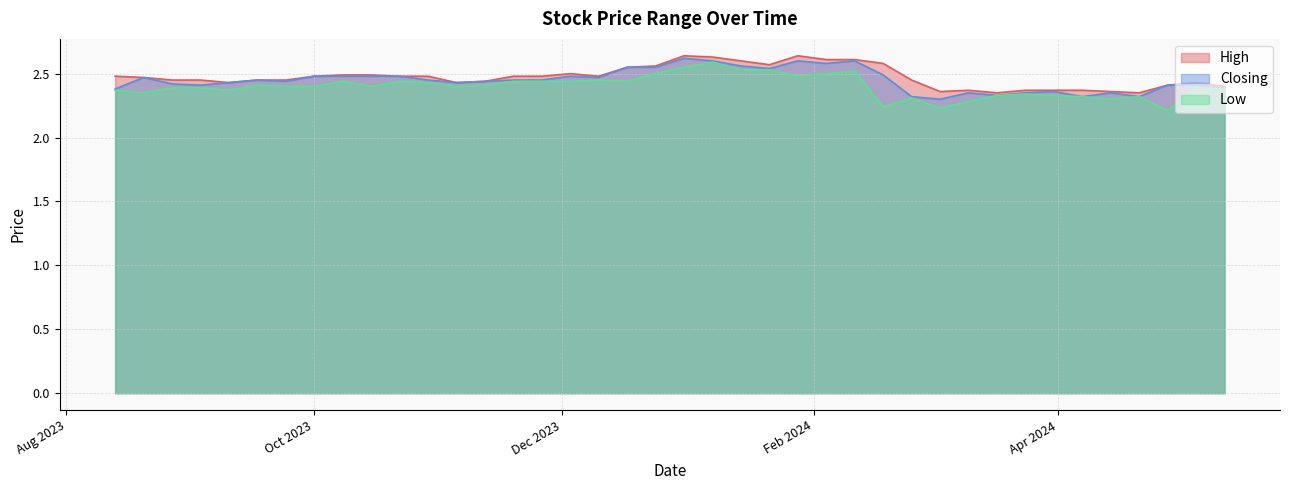

Where is Closing nearest to the value 2?

03/03/2024